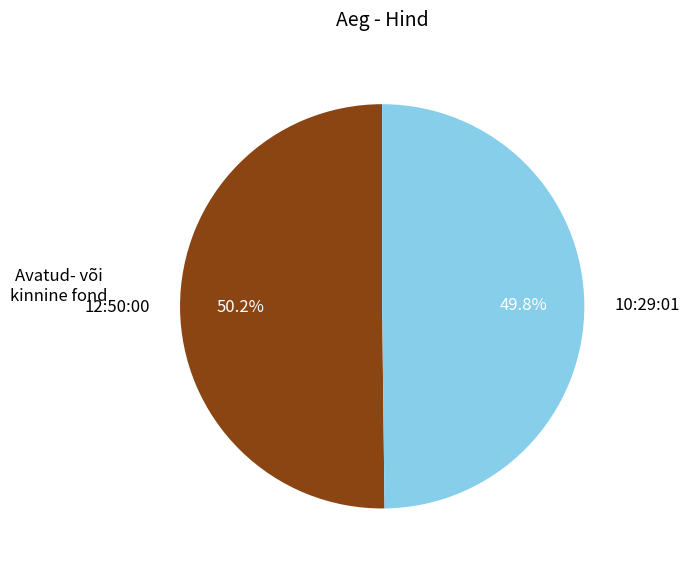

What is the total percentage of 10:29:01 and 12:50:00?

100.0%